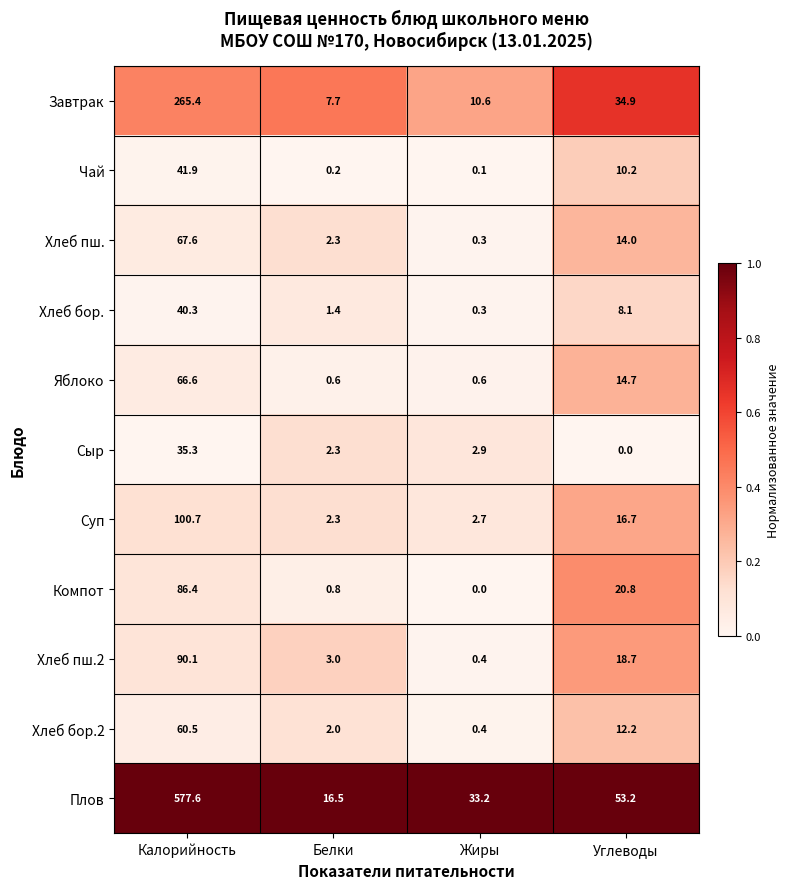

Rank the series at Калорийность from highest to lowest value.

Плов, Завтрак, Суп, Хлеб пш.2, Компот, Хлеб пш., Яблоко, Хлеб бор.2, Чай, Хлеб бор., Сыр